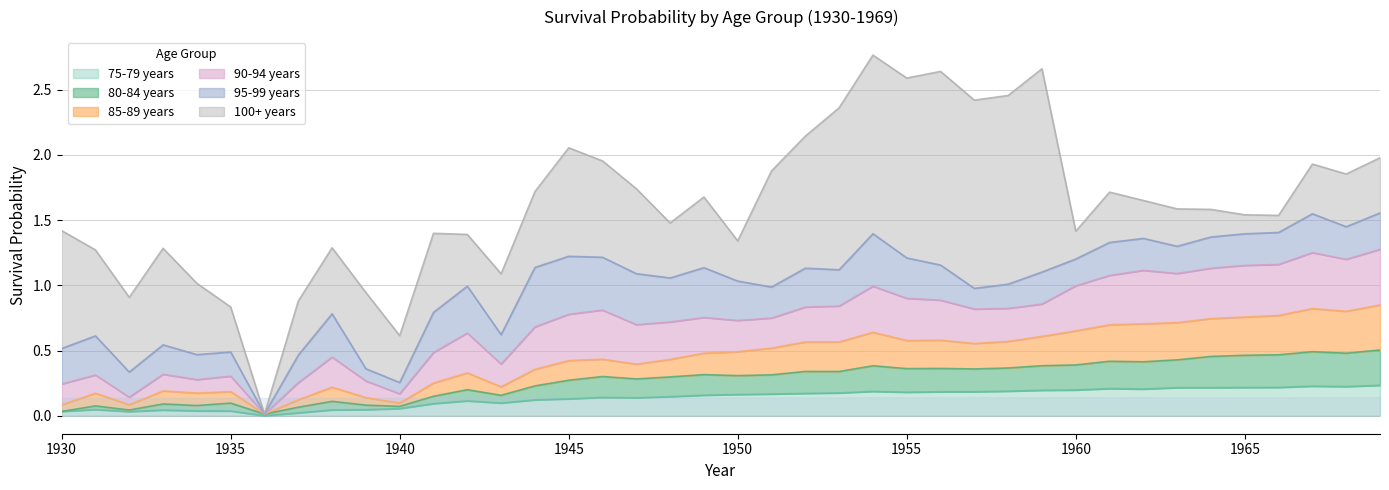

Is it true that 85-89 years equals 0.1 at 1934?

False